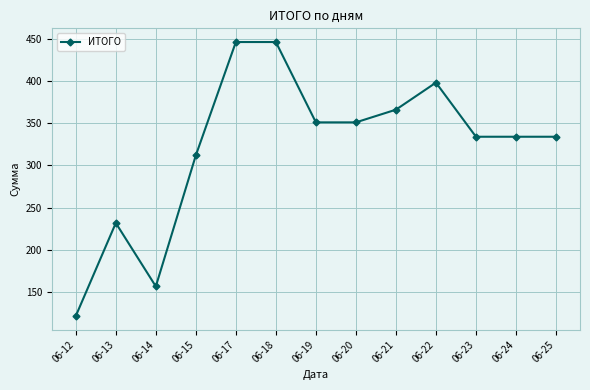

At which category does the chart reach its minimum across all series?

06-12